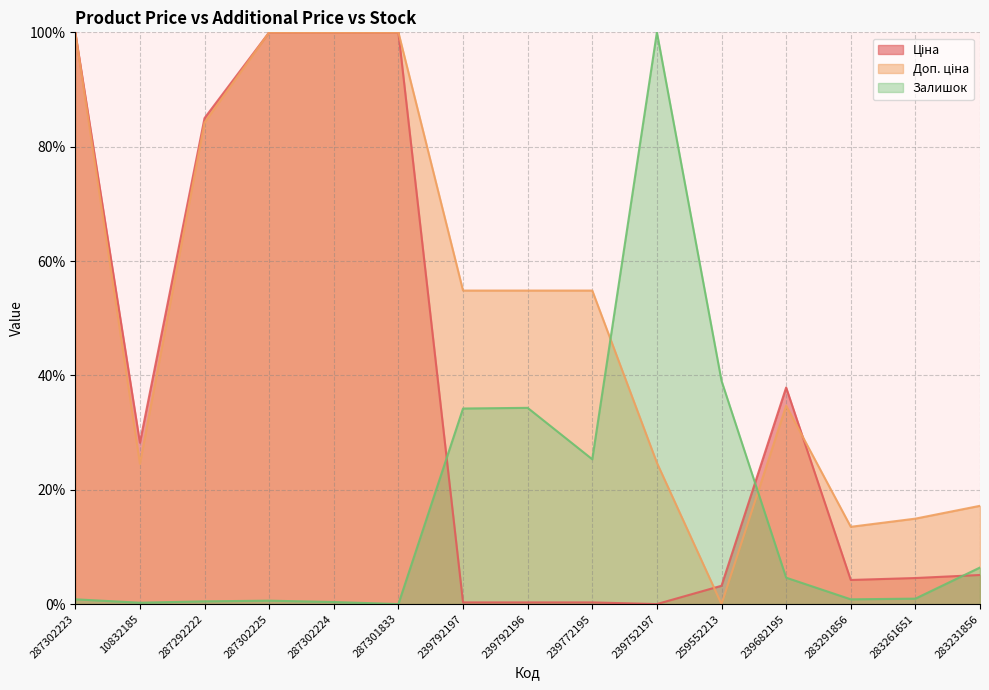

Which series ends up on top after the final intersection of Доп. ціна and Залишок?

Доп. ціна